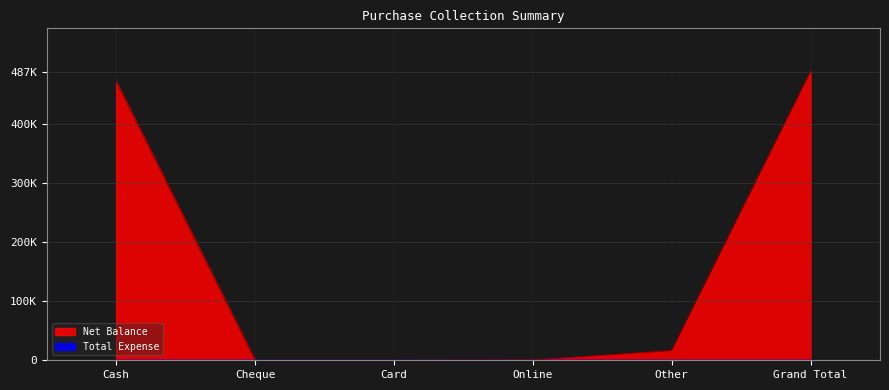

At which category does the chart reach its peak across all series?

Grand Total